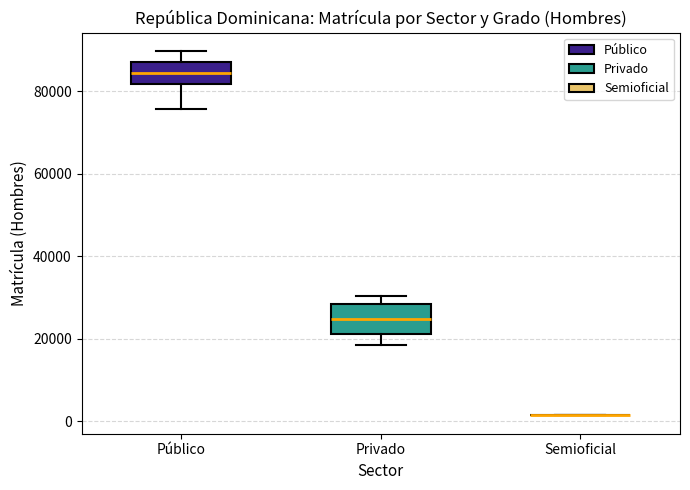

Where is the upper edge of the box for Público on the y-axis? The values are not printed on the chart, so give them approximately, as read against the axis.

88000